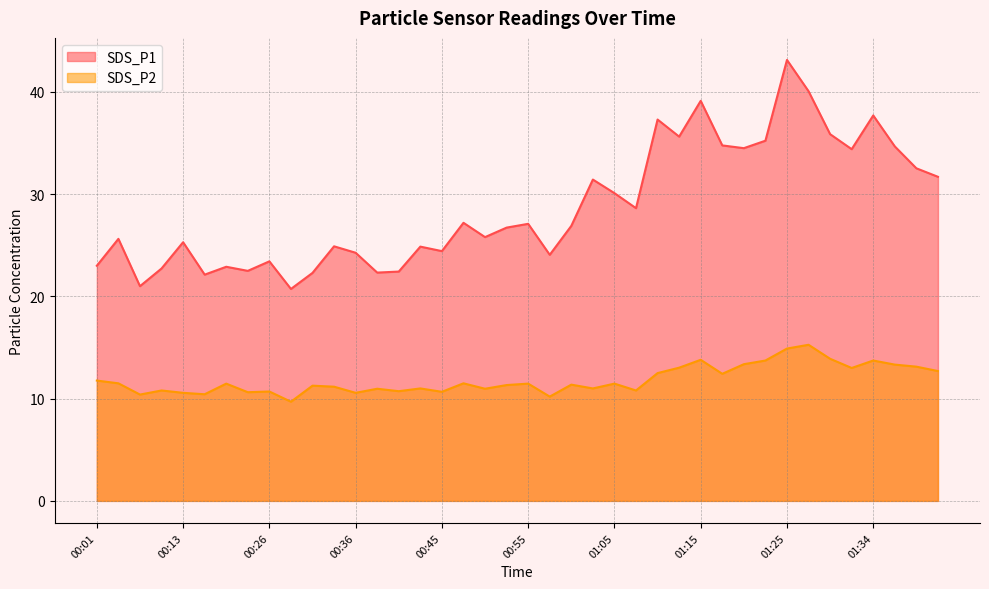

How many lines are shown in the chart?

2